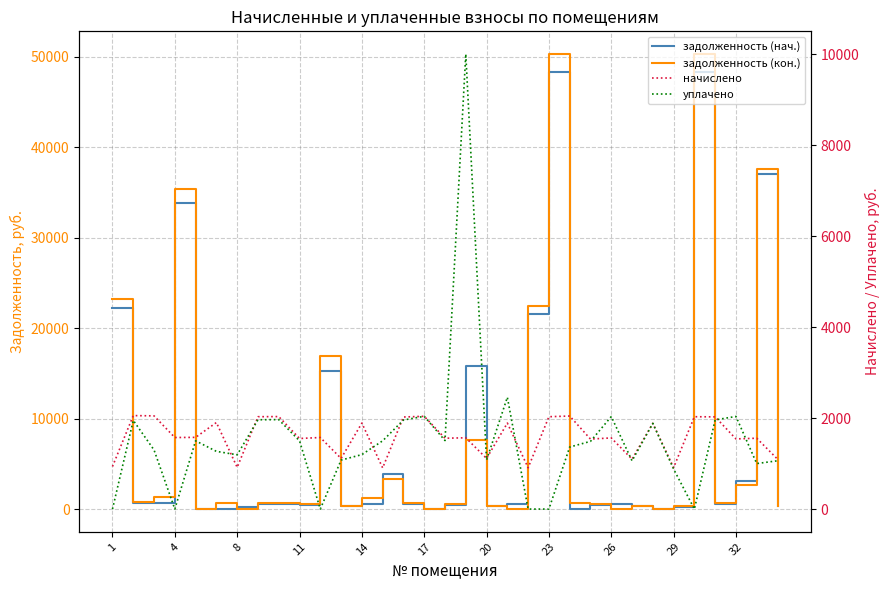

Which series has the largest total across all categories?

задолженность (кон.)